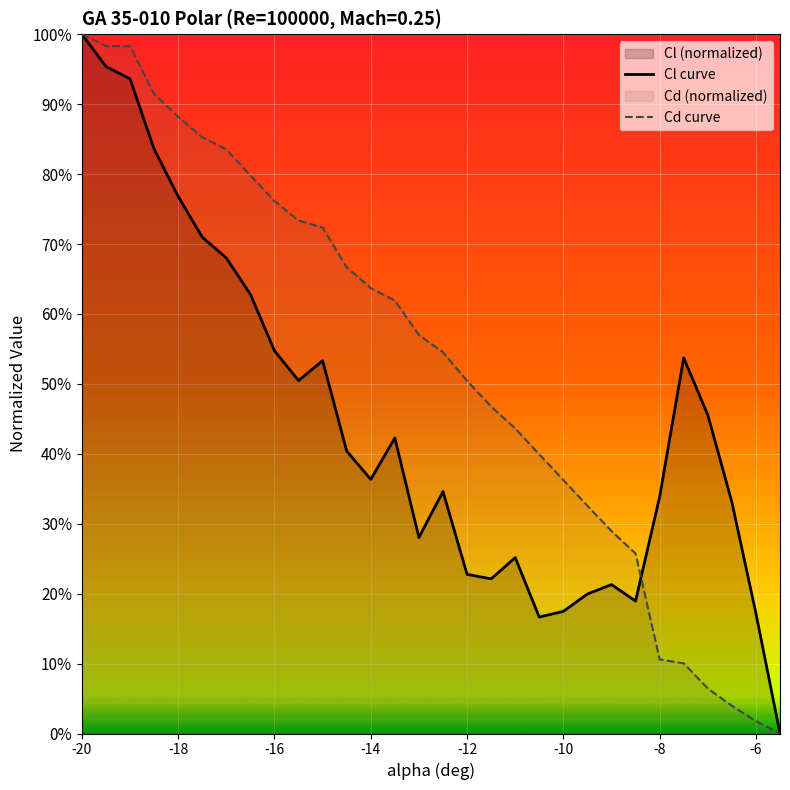

Does the chart display data point markers on the line(s)?

No